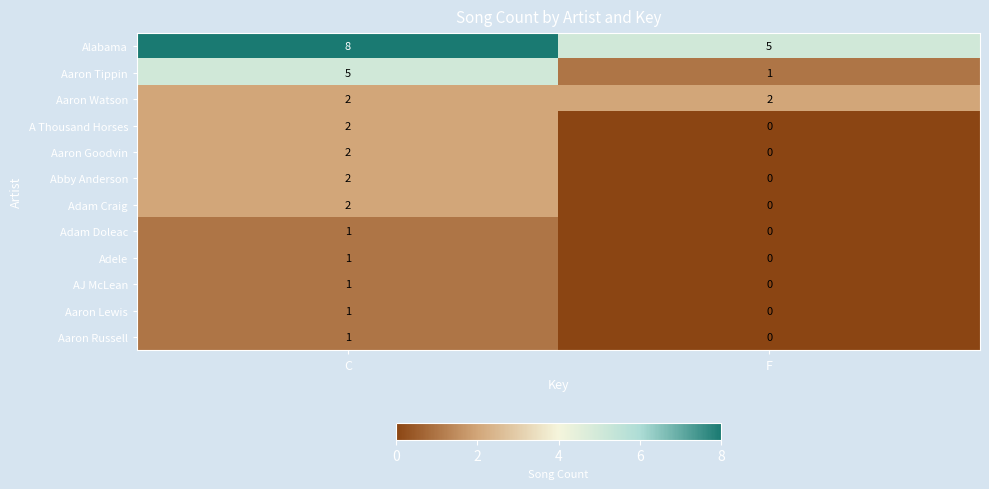

What is the difference between the maximum and minimum values in the Aaron Tippin series?

4